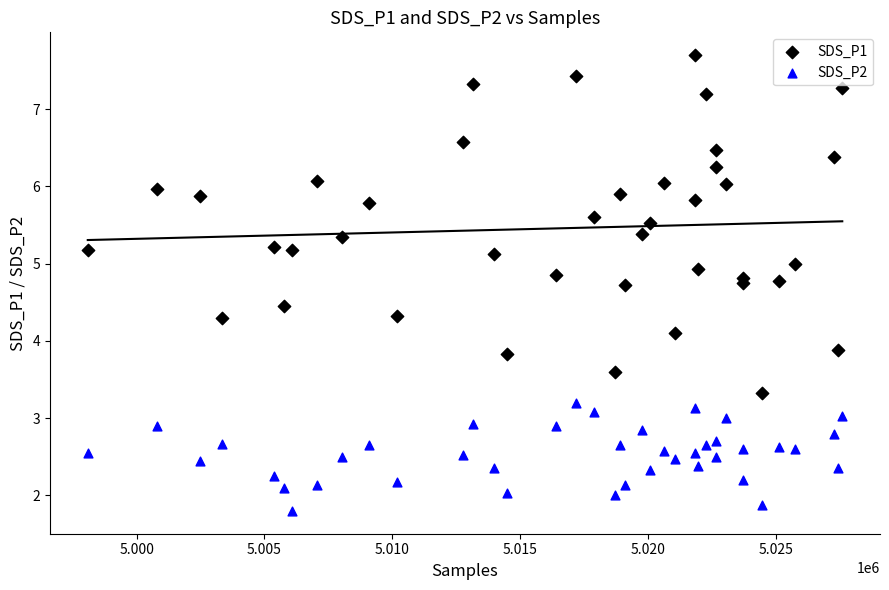

Which series contains the highest Y value?

SDS_P1